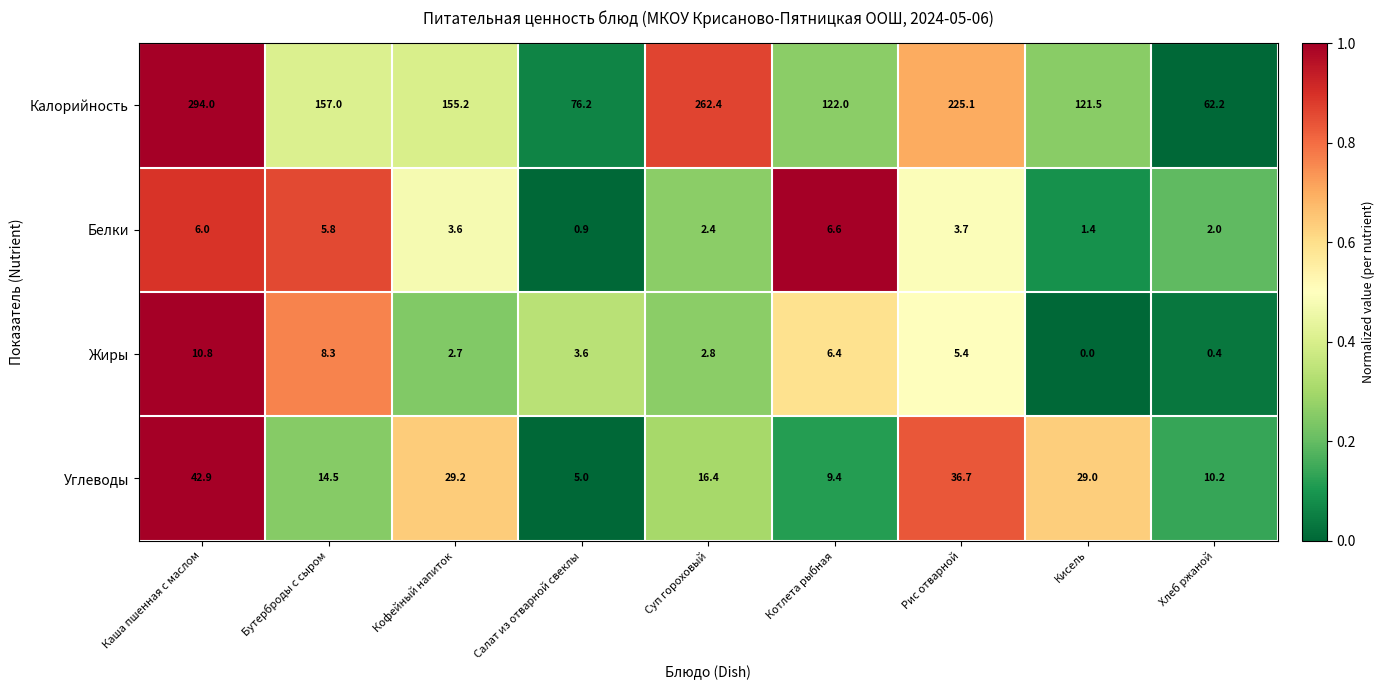

Where is Калорийность nearest to the value 178?

Бутерброды с сыром